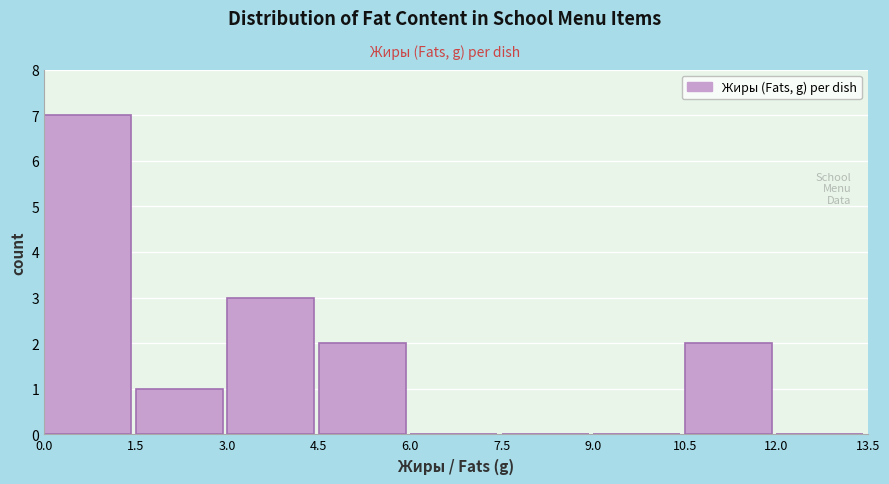

Reading left to right, transcribe this chart: for each bar, give the range it covers on the x-axis and its height. The values are not printed on the chart, so give them approximately, as read against the axis.

0.0 to 1.5: 7
1.5 to 3.0: 1
3.0 to 4.5: 3
4.5 to 6.0: 2
6.0 to 7.5: 0
7.5 to 9.0: 0
9.0 to 10.5: 0
10.5 to 12.0: 2
12.0 to 13.5: 0